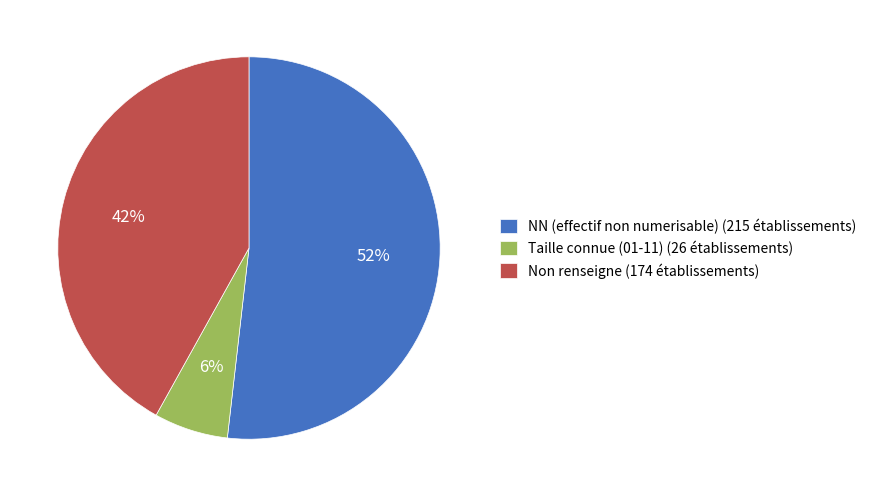

Which category has the smallest portion of the pie?

Taille connue (01-11) (26 établissements)